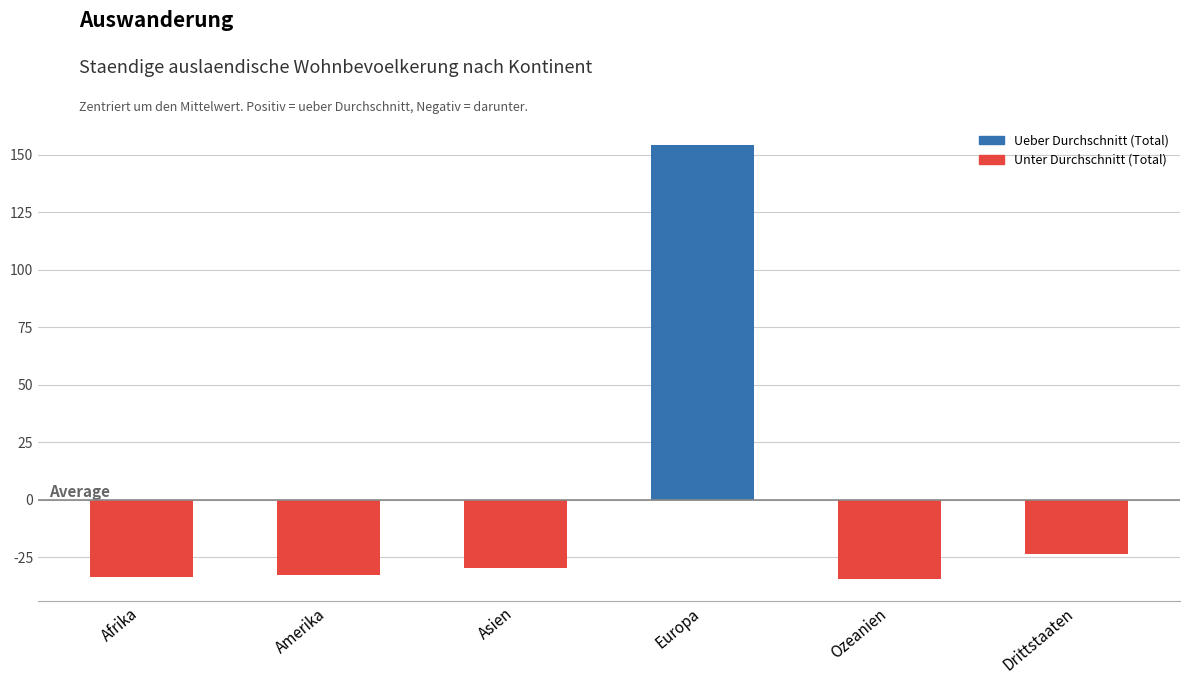

What is the change in value from Amerika to Drittstaaten?

+9.0